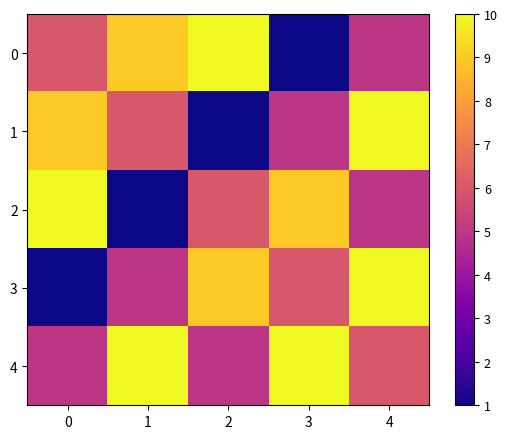

At which category does the chart reach its peak across all series?

2